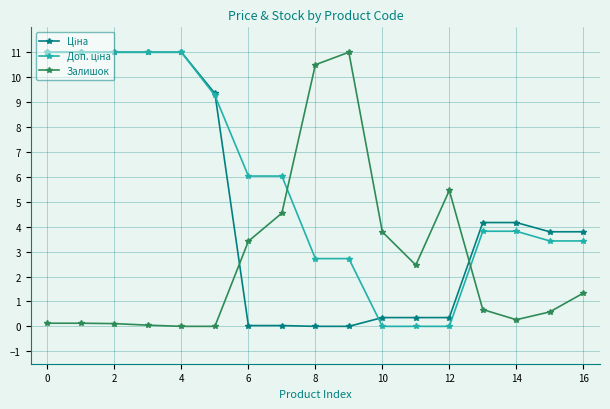

True or false: Залишок has a value of 0.1 at 2.

True